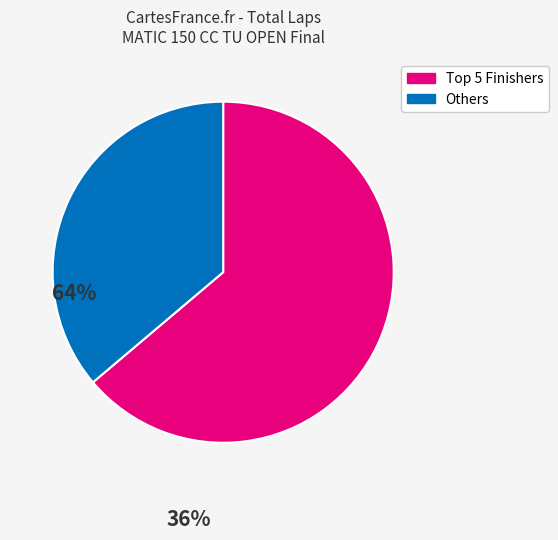

How many slices are in this pie chart?

2